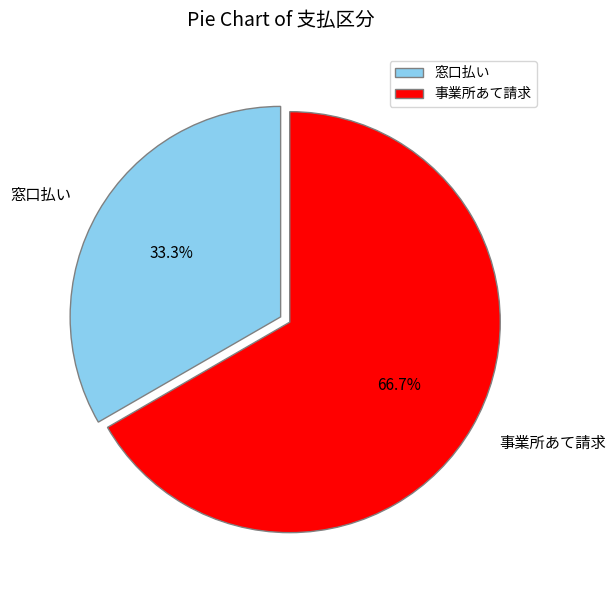

How many slices are in this pie chart?

2